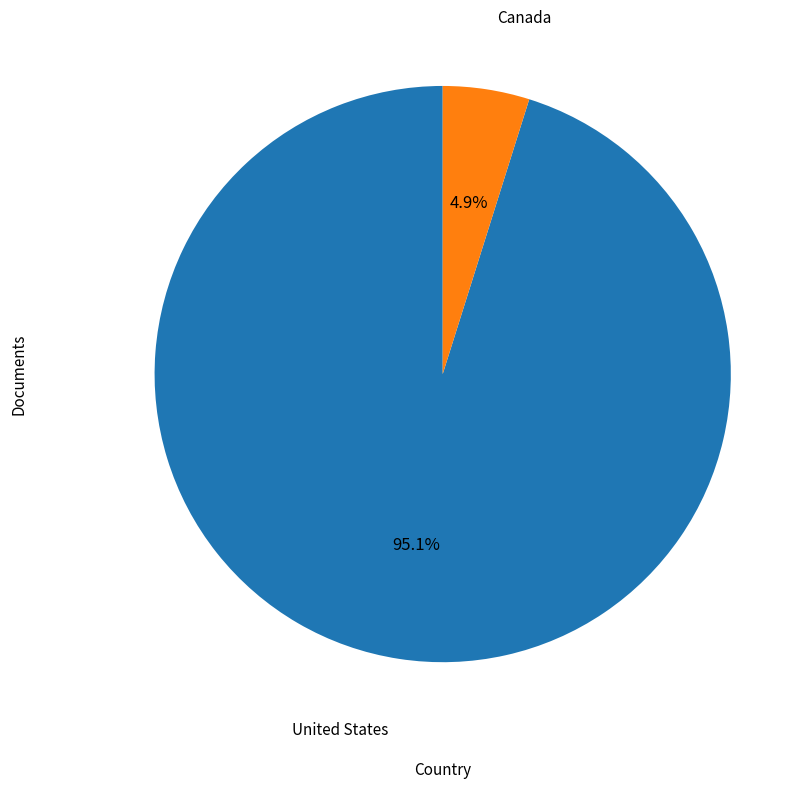

Does any single category account for the majority?

Yes